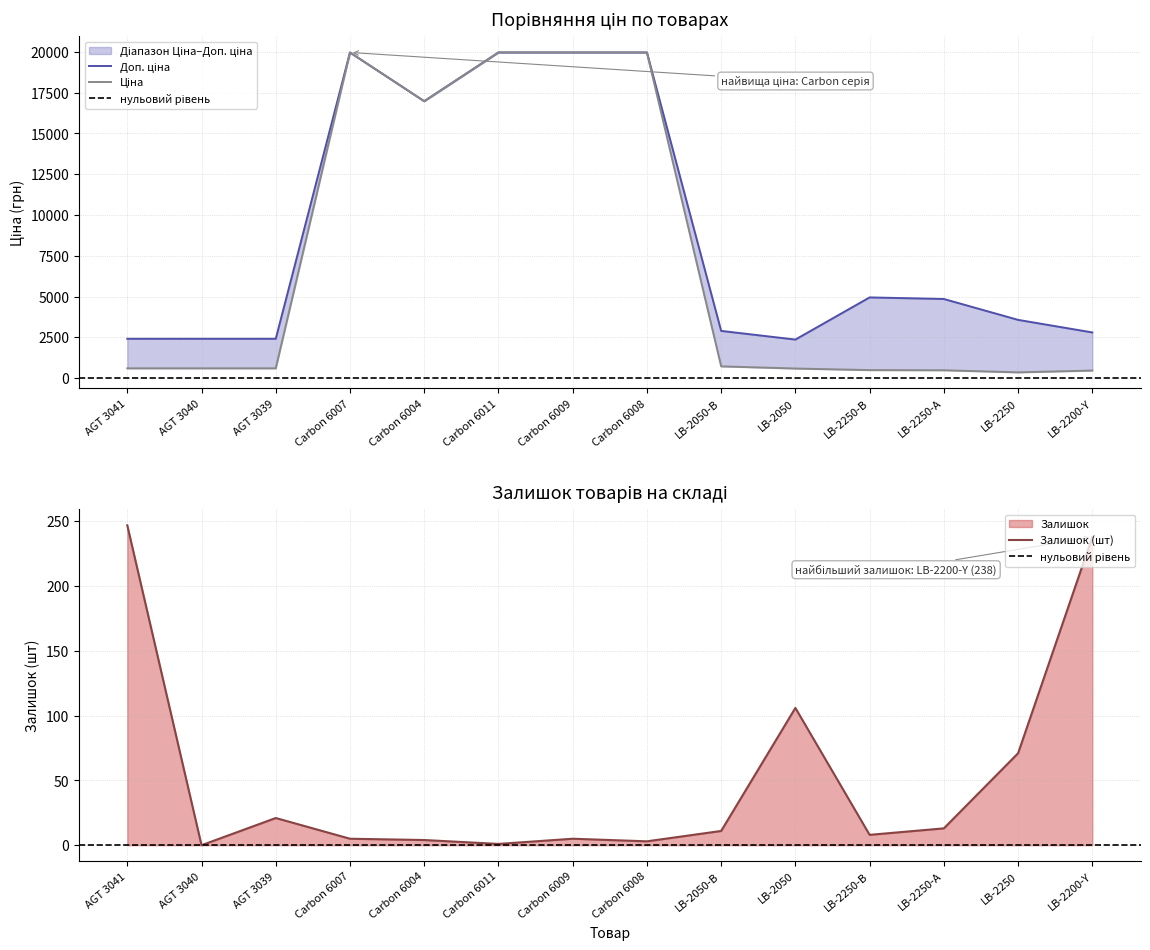

Between LB-2050 and LB-2250-А, which series saw the biggest shift?

Доп. ціна